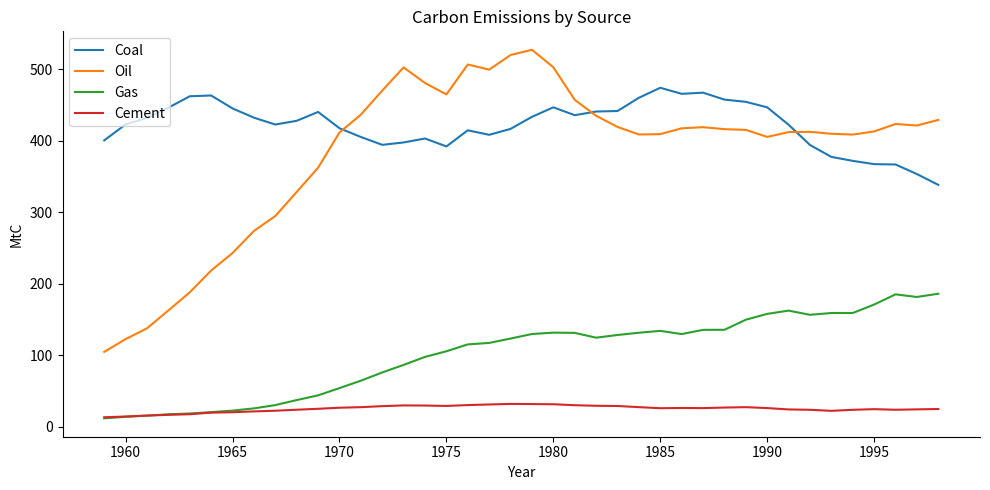

True or false: Gas and Oil intersect in this chart.

False